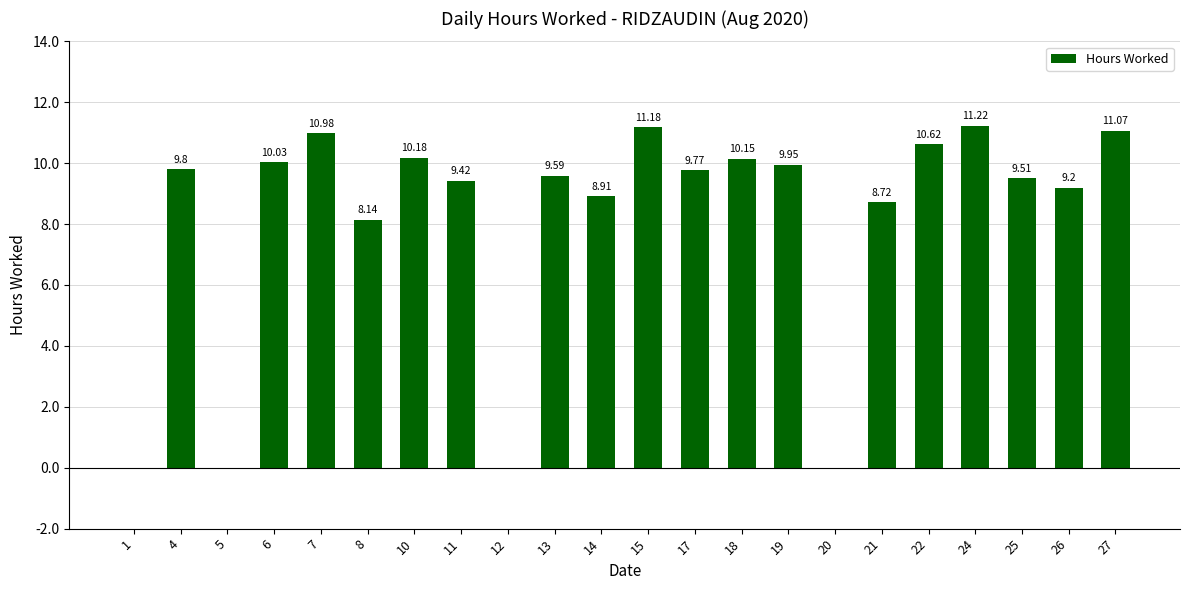

Is it true that the value at 21 is 8.7?

True